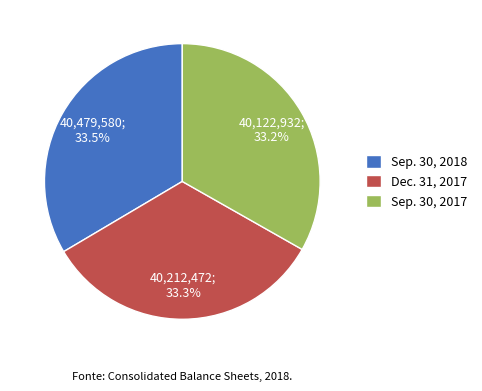

To the nearest percent, what percentage of the pie is Dec. 31, 2017?

33%